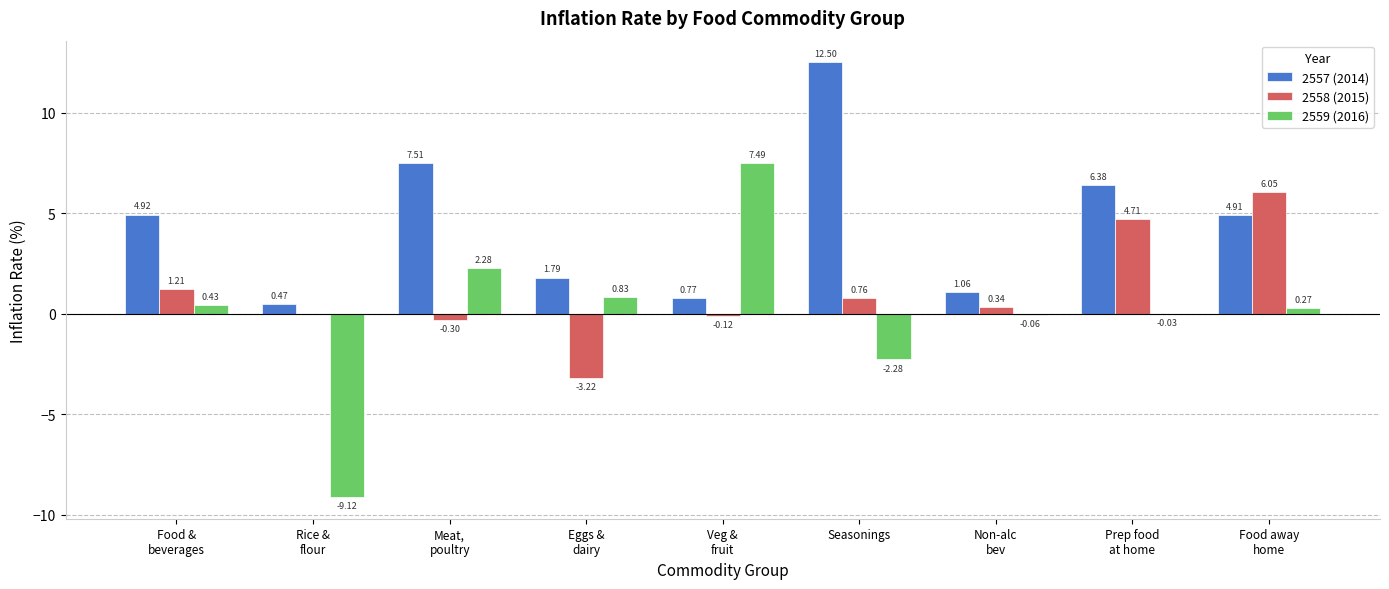

Count the number of data series in this chart.

3